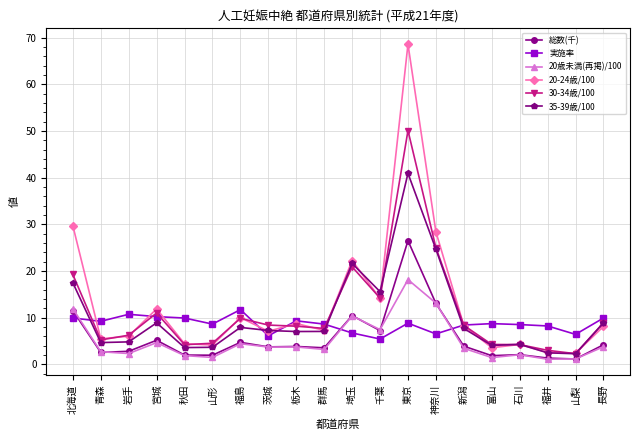

True or false: 20歳未満(再掲)/100 and 30-34歳/100 intersect in this chart.

False